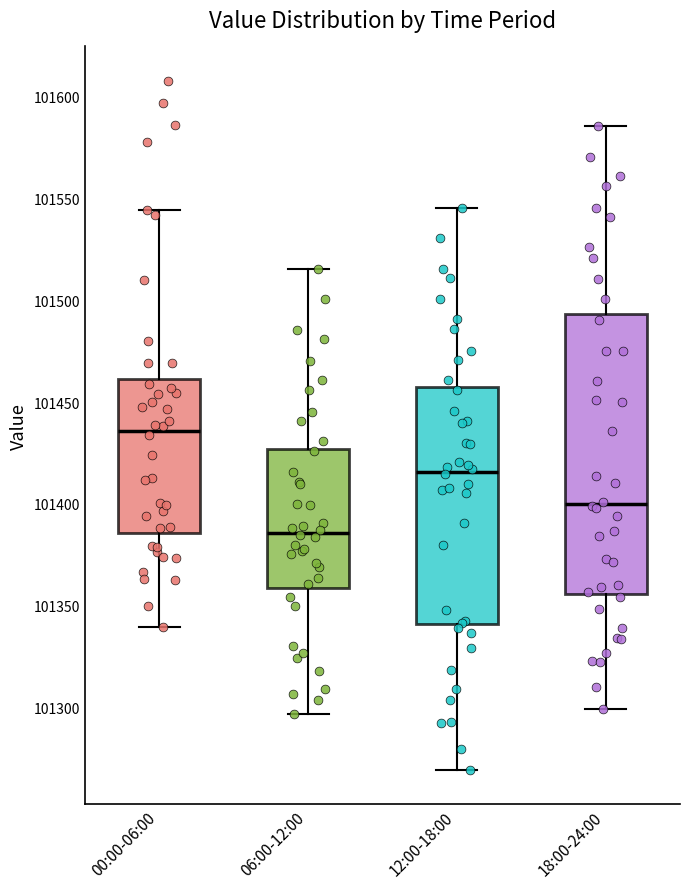

Comparing the boxes themselves (not the whiskers), which one is the tallest?

18:00-24:00